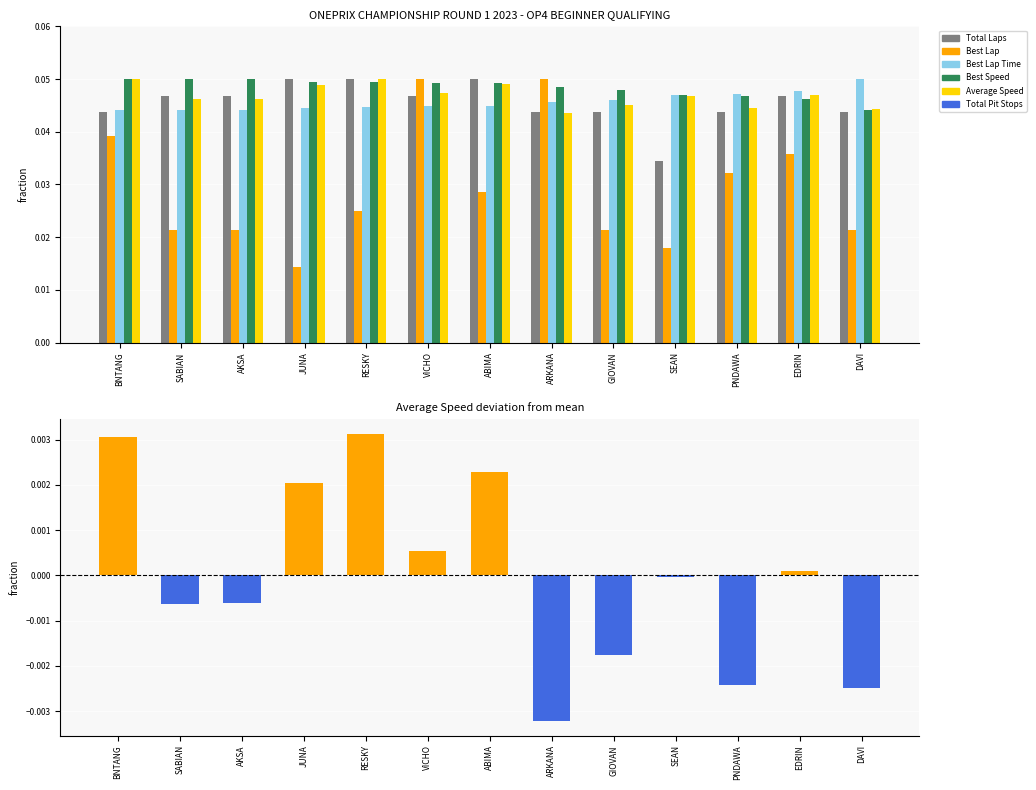

Which series has the largest total across all categories?

Best Speed